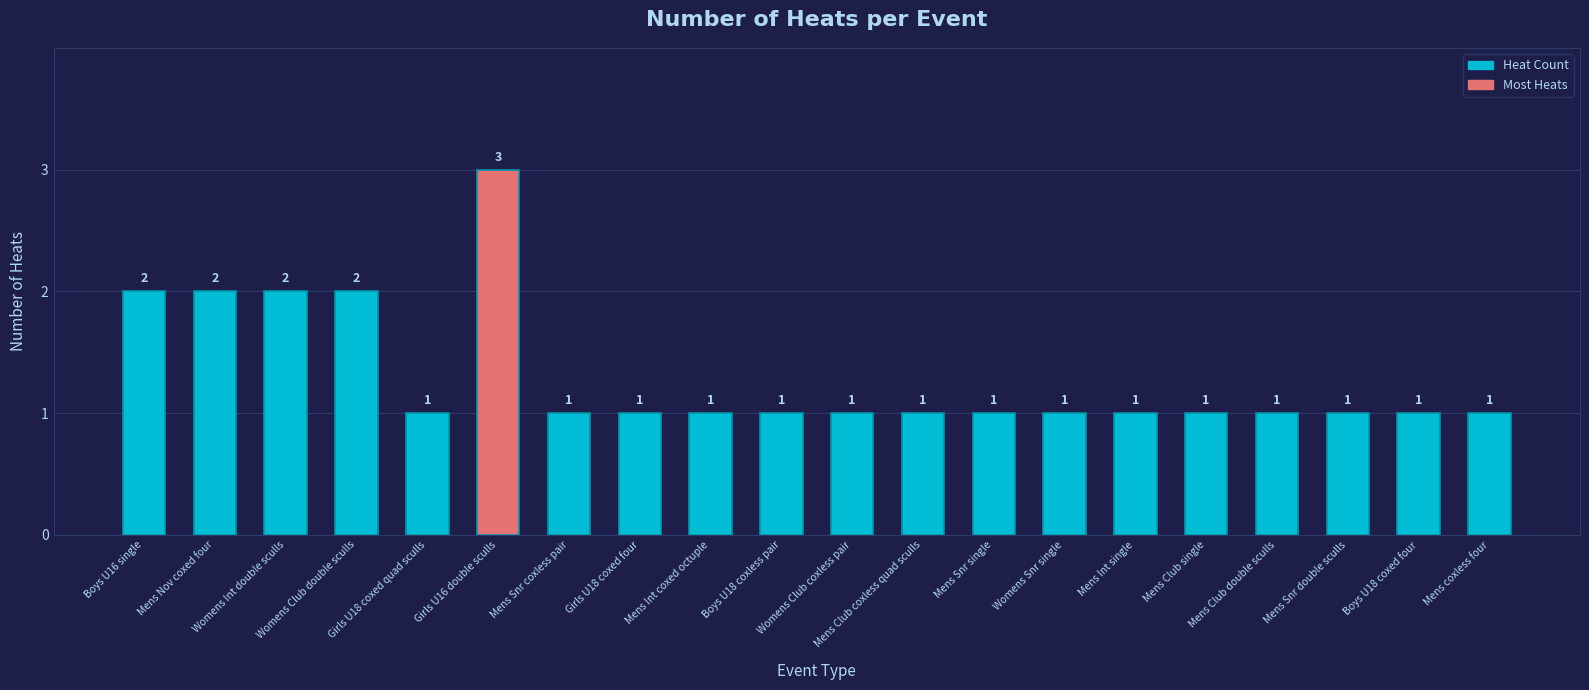

What value does the data have at Mens coxless four?

1